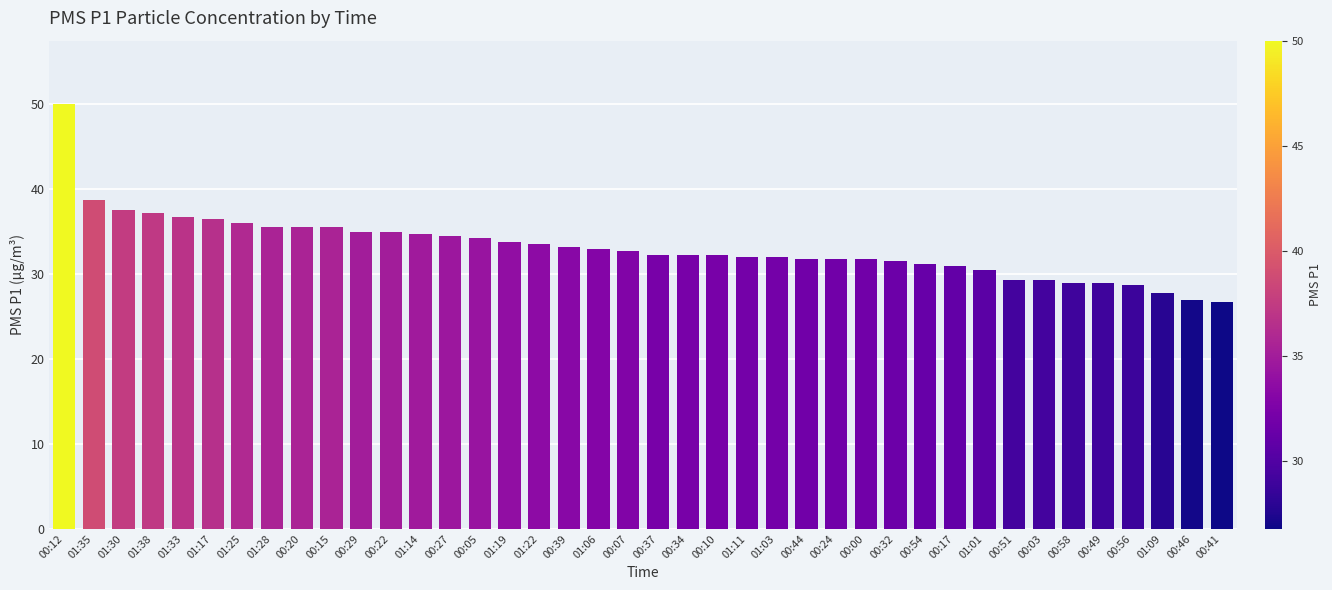

Which has a higher value, 01:17 or 00:22?

01:17